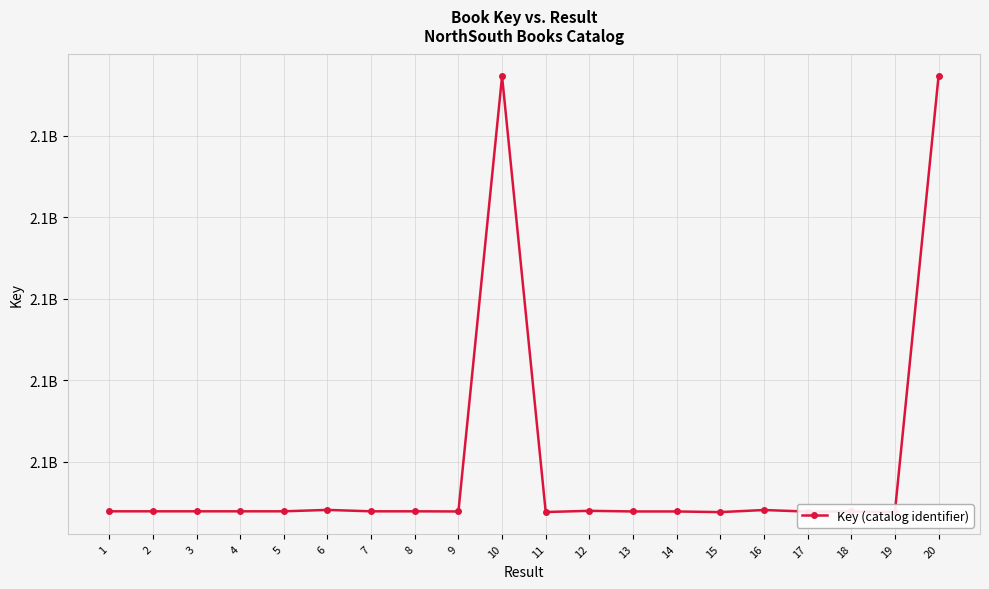

How many points are higher than both their immediate neighbors (excluding endpoints)?

5